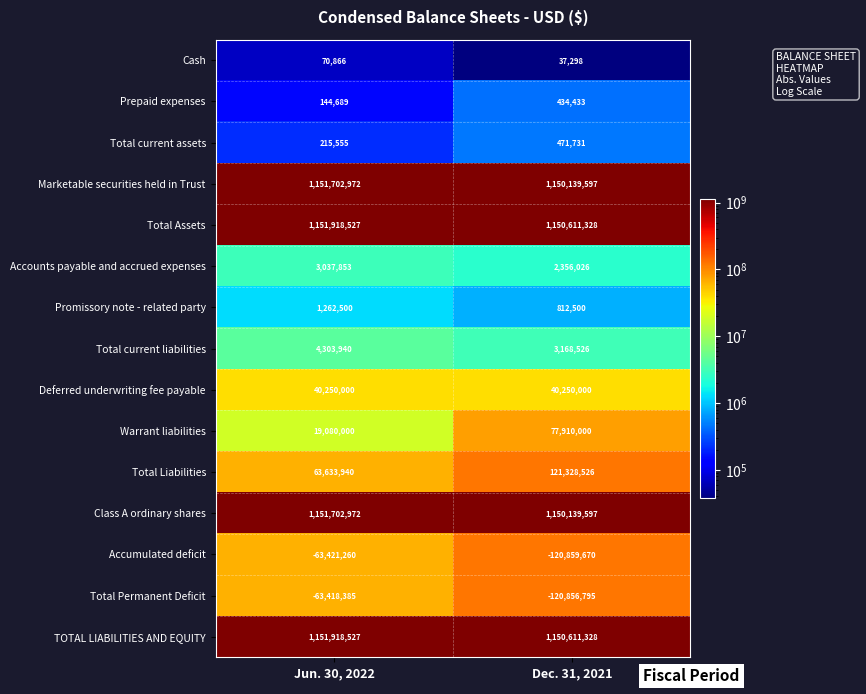

Which category has the lowest value in the Total Permanent Deficit series?

Dec. 31, 2021